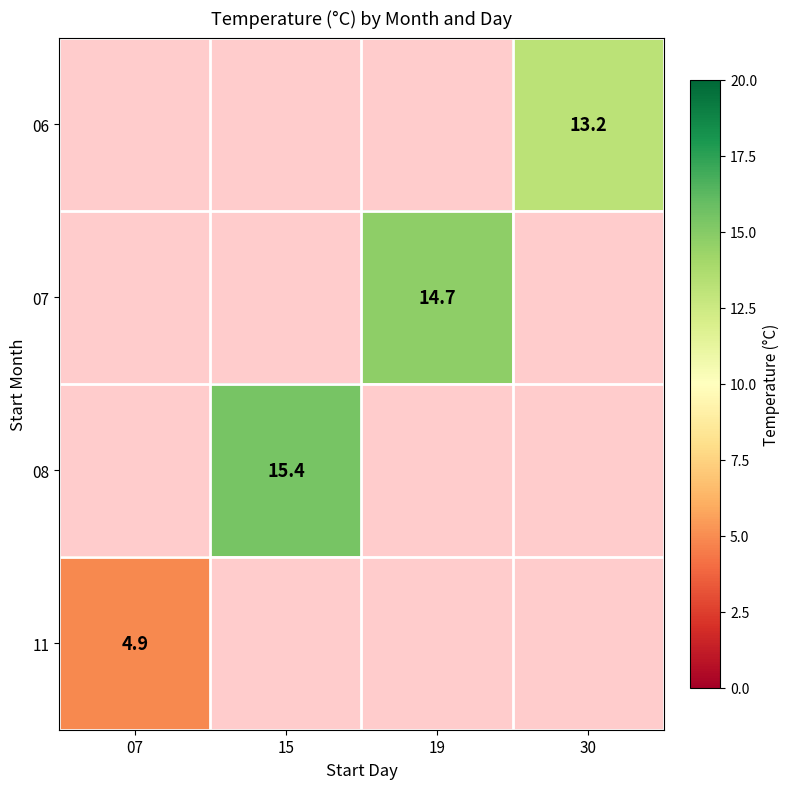

Is it true that 06 equals 13.2 at 30?

True